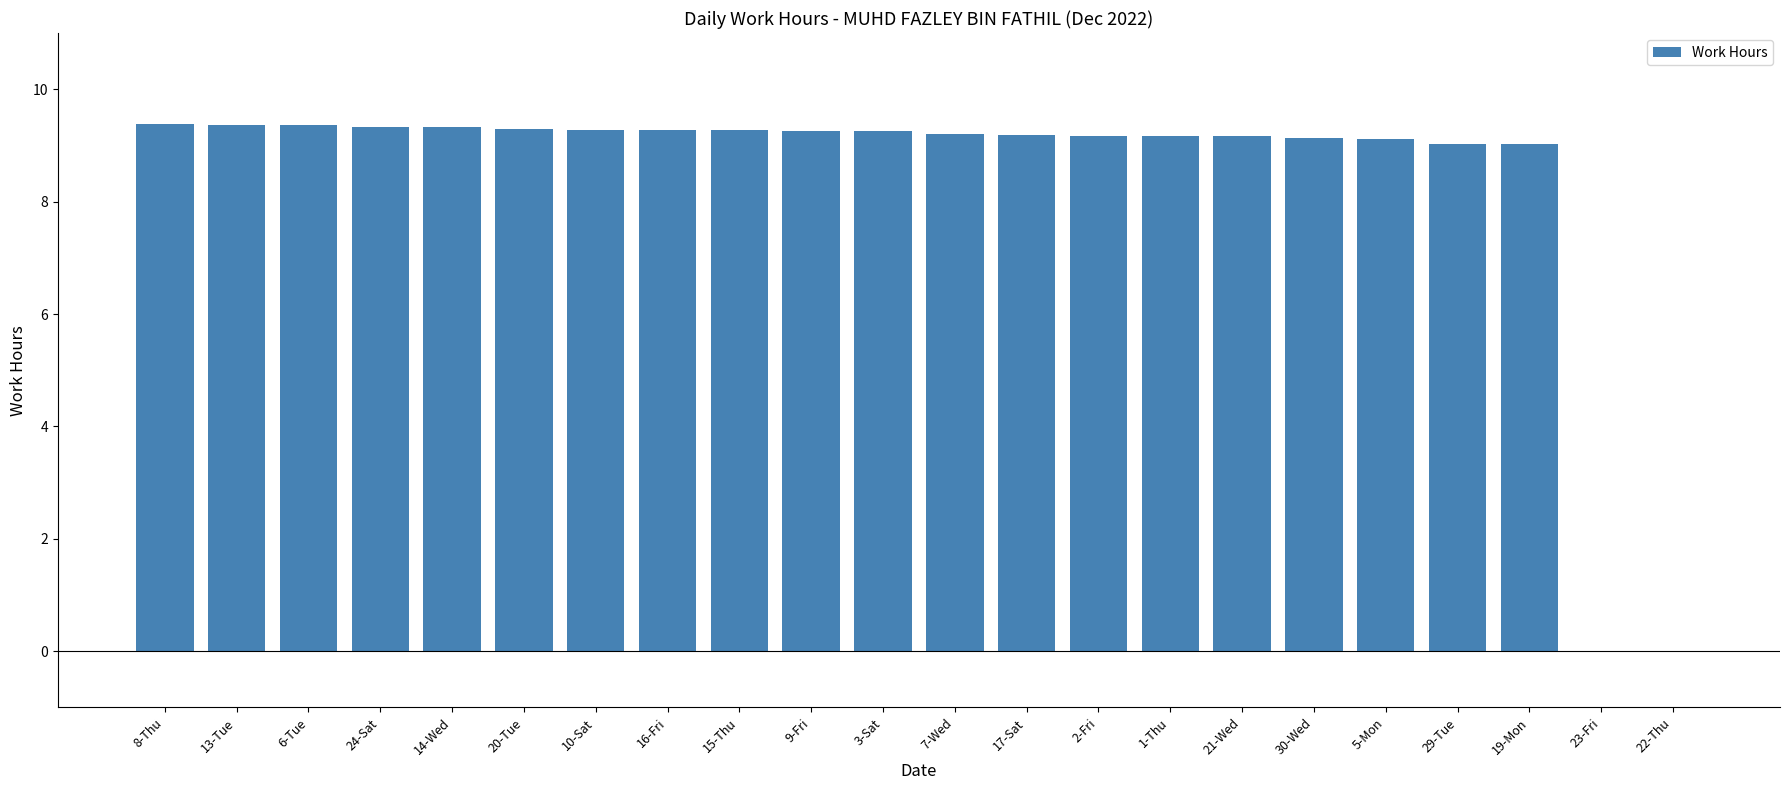

True or false: the data shows 9.2 at 17-Sat.

True